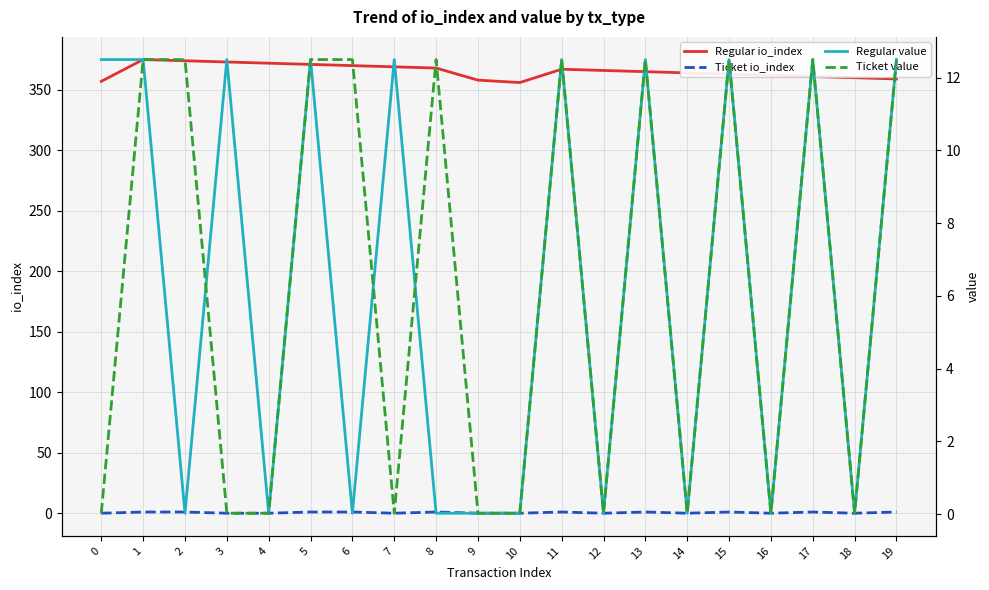

Is this an area chart (filled region under the line)?

No